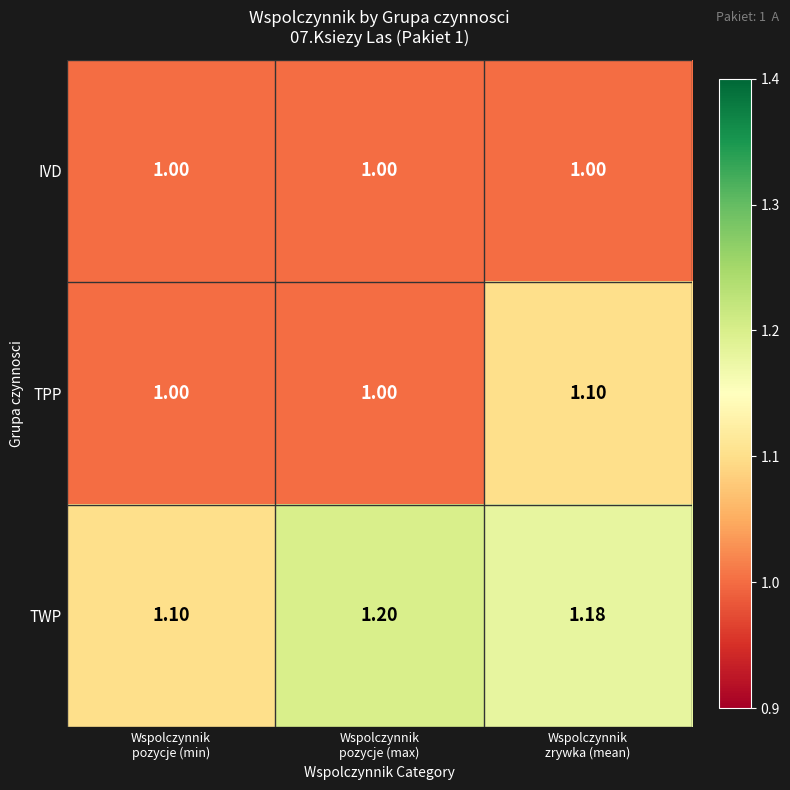

Which series has the largest total across all categories?

TWP